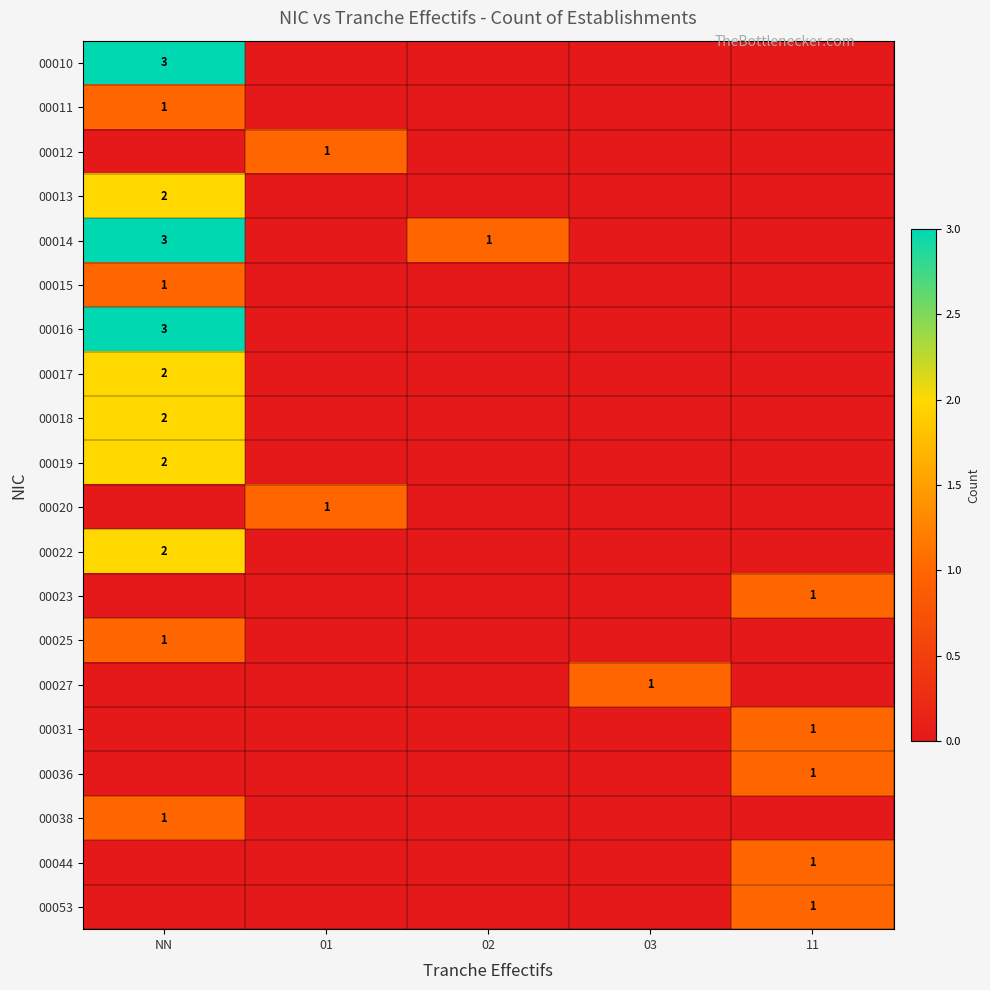

The value of 00018 at NN is 1. True or false?

False